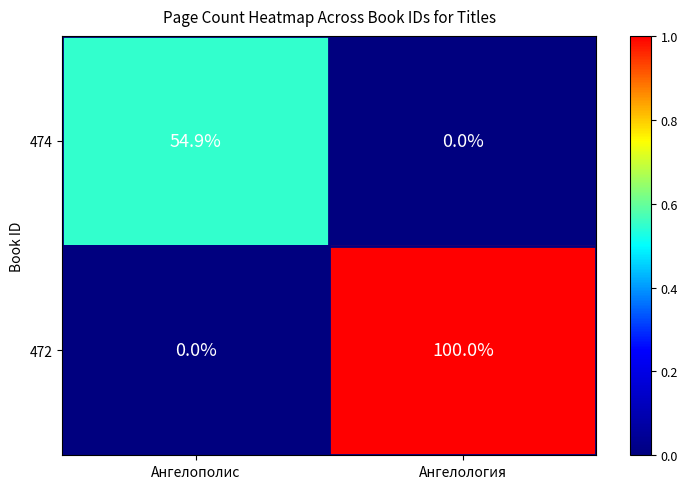

What is the difference between the 474 values at Ангелология and Ангелополис?

54.9